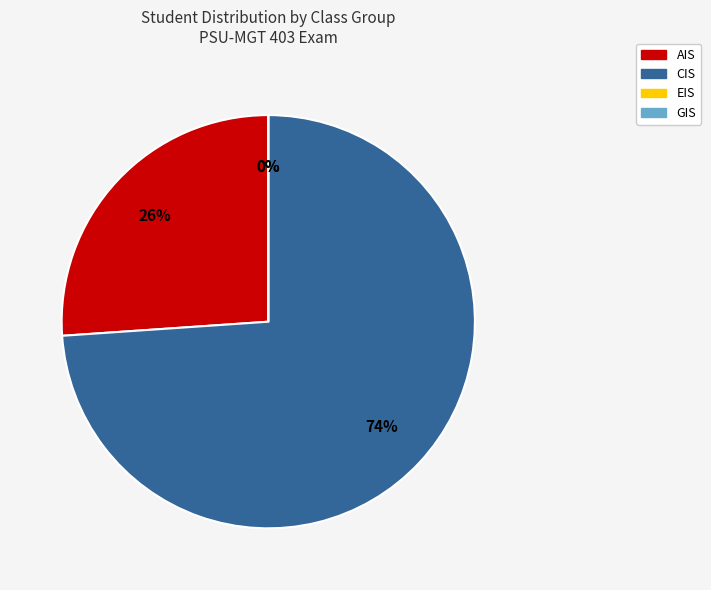

What percentage is the CIS slice, to the nearest percent?

74%